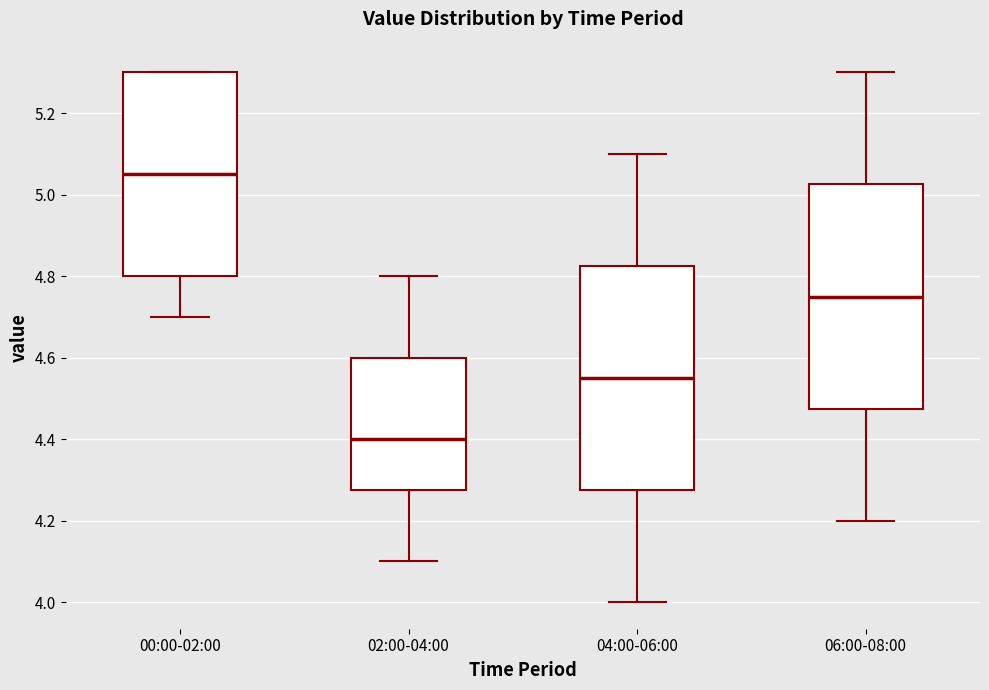

Reading left to right, transcribe this box plot: for each box, give where its median line is, the range the box spans, and where its two whiskers end, as read against the y-axis. The values are not printed on the chart, so give them approximately, as read against the axis.

00:00-02:00: median 5.06, box 4.80 to 5.30, whiskers 4.70 to 5.30
02:00-04:00: median 4.40, box 4.28 to 4.60, whiskers 4.10 to 4.80
04:00-06:00: median 4.56, box 4.28 to 4.82, whiskers 4.00 to 5.10
06:00-08:00: median 4.76, box 4.48 to 5.02, whiskers 4.20 to 5.30